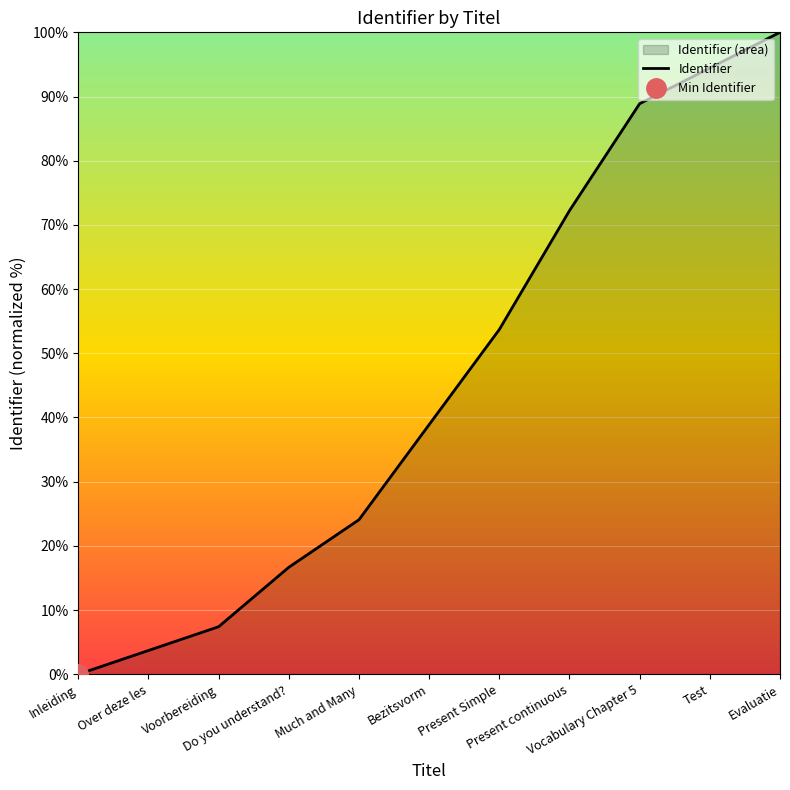

What is the difference between the maximum and minimum values?

100.0